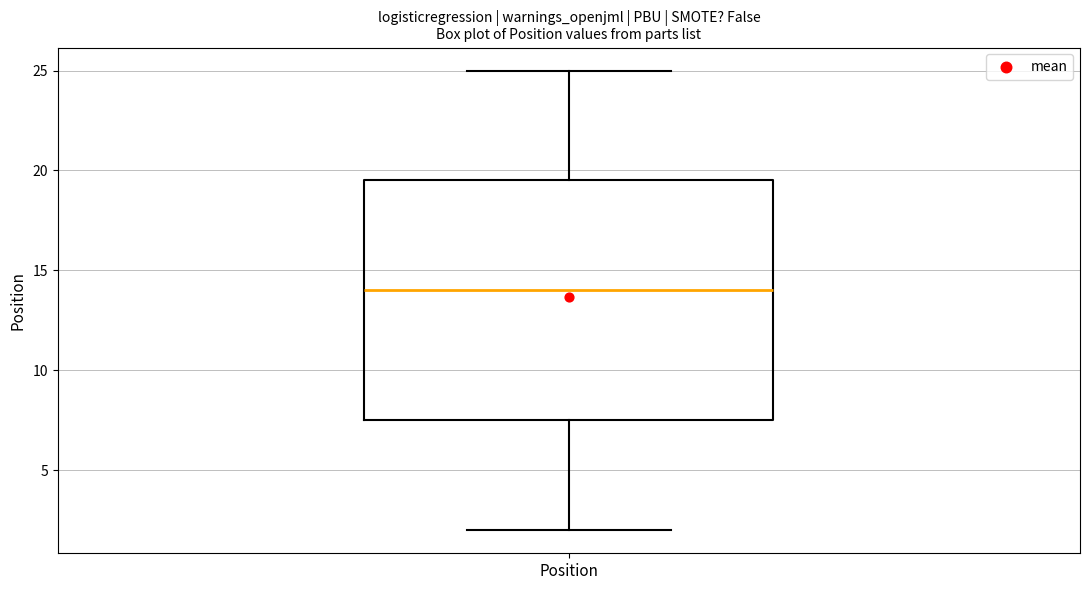

Where is the upper edge of the box for Position on the y-axis? The values are not printed on the chart, so give them approximately, as read against the axis.

19.5